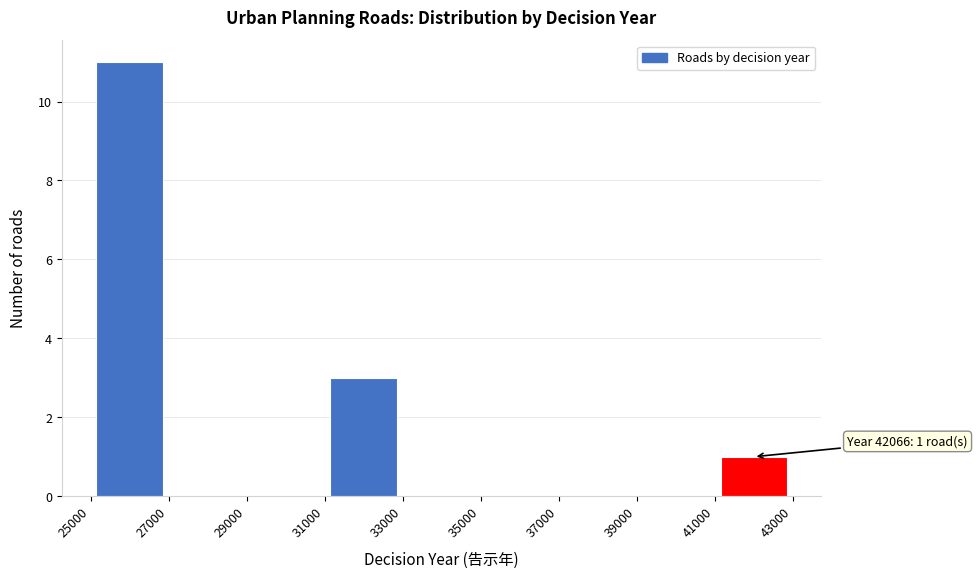

Over which range of the x-axis is the bar tallest?

25000 to 27000